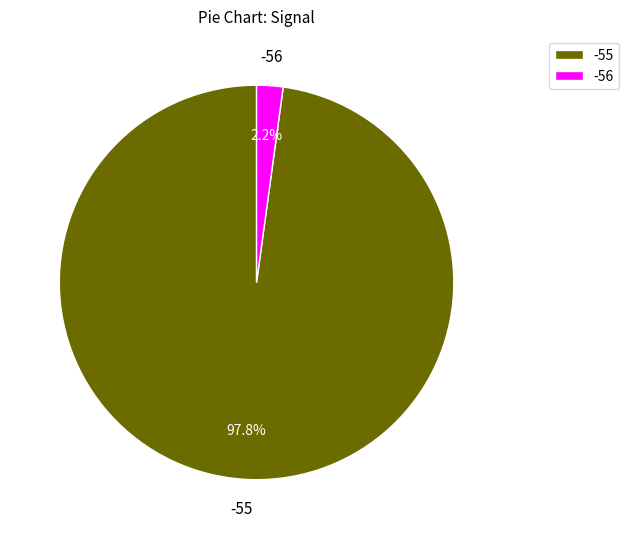

Is it true that -55 is 19% of the pie?

False